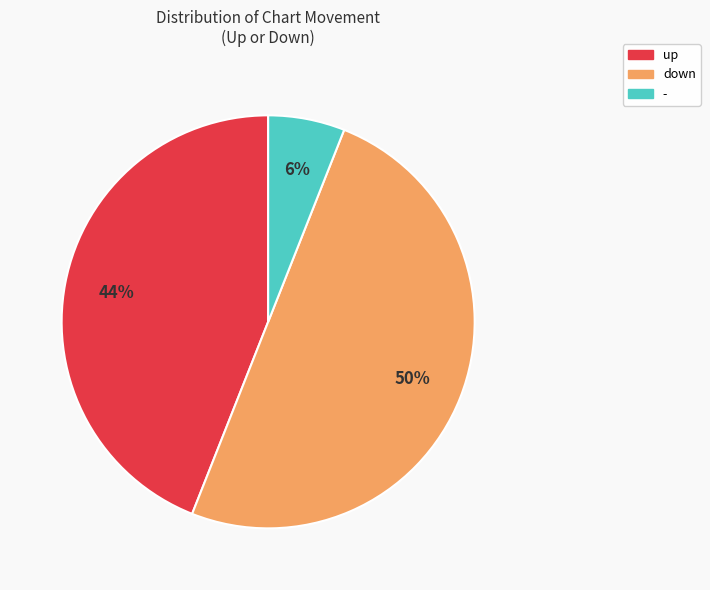

To the nearest percent, what is the difference between the down and up slice percentages?

6%